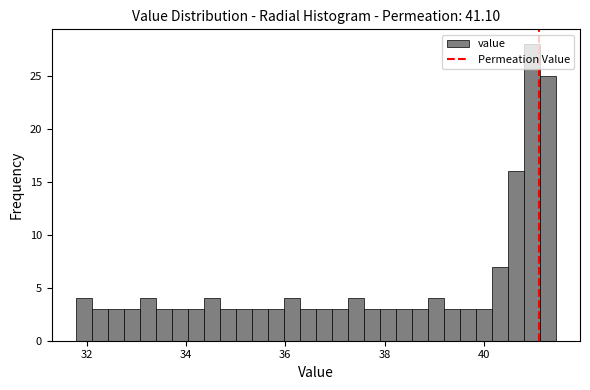

Around what value on the x-axis is the tallest bar? Give the approximate position of its centre, as read against the axis.

41.0